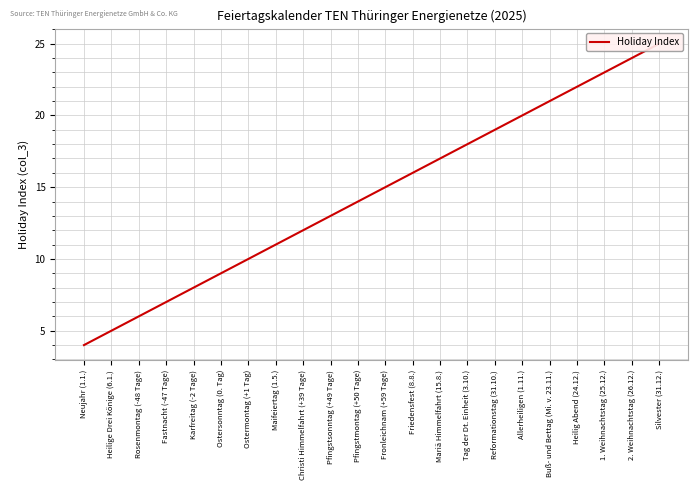

Rank the categories by value from highest to lowest.

Silvester (31.12.), 2. Weihnachtstag (26.12.), 1. Weihnachtstag (25.12.), Heilig Abend (24.12.), Buß- und Bettag (Mi. v. 23.11.), Allerheiligen (1.11.), Reformationstag (31.10.), Tag der Dt. Einheit (3.10.), Mariä Himmelfahrt (15.8.), Friedensfest (8.8.), Fronleichnam (+59 Tage), Pfingstmontag (+50 Tage), Pfingstsonntag (+49 Tage), Christi Himmelfahrt (+39 Tage), Maifeiertag (1.5.), Ostermontag (+1 Tag), Ostersonntag (0. Tag), Karfreitag (-2 Tage), Fastnacht (-47 Tage), Rosenmontag (-48 Tage), Heilige Drei Könige (6.1.), Neujahr (1.1.)